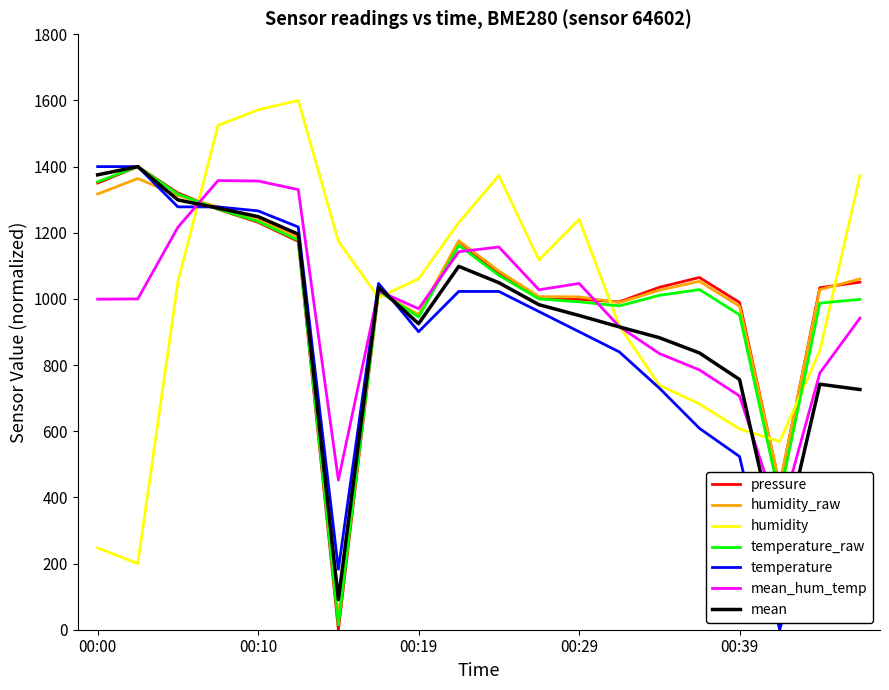

How many times do pressure and temperature cross each other?

2